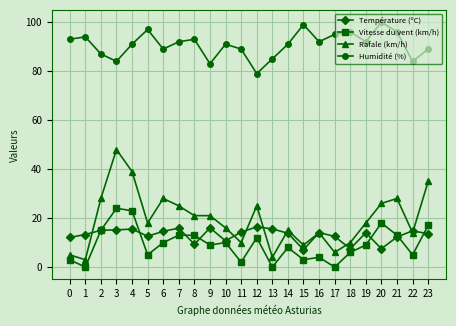

How many lines are shown in the chart?

4